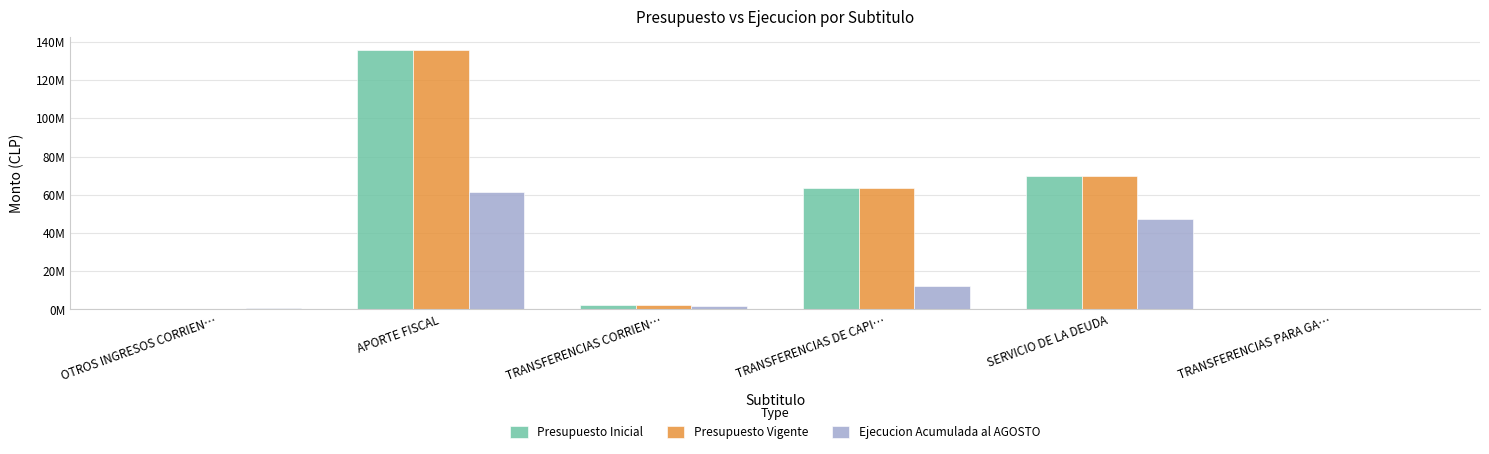

The Presupuesto Inicial series shows 135800131 at APORTE FISCAL. True or false?

True